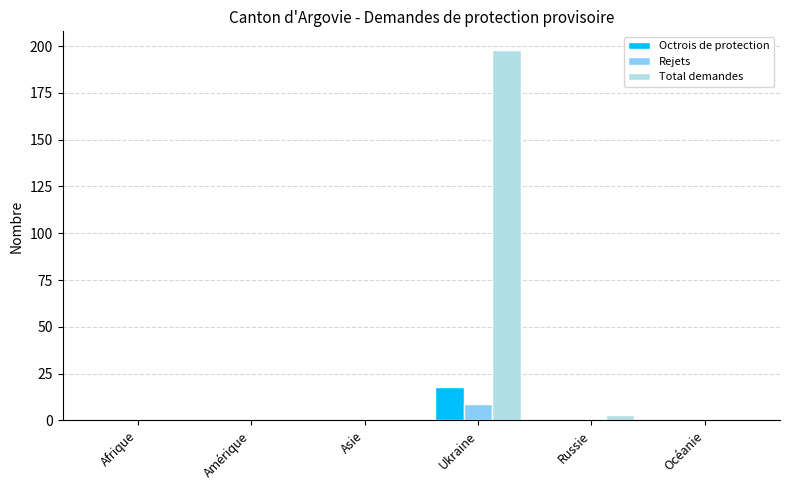

What is the maximum value shown in the chart?

198